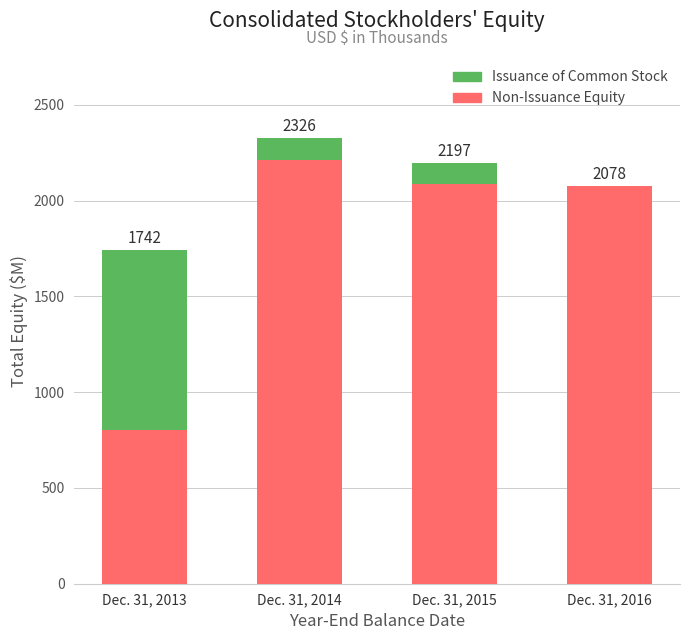

List the series in order of their overall mean, highest first.

Non-Issuance Equity, Issuance of Common Stock